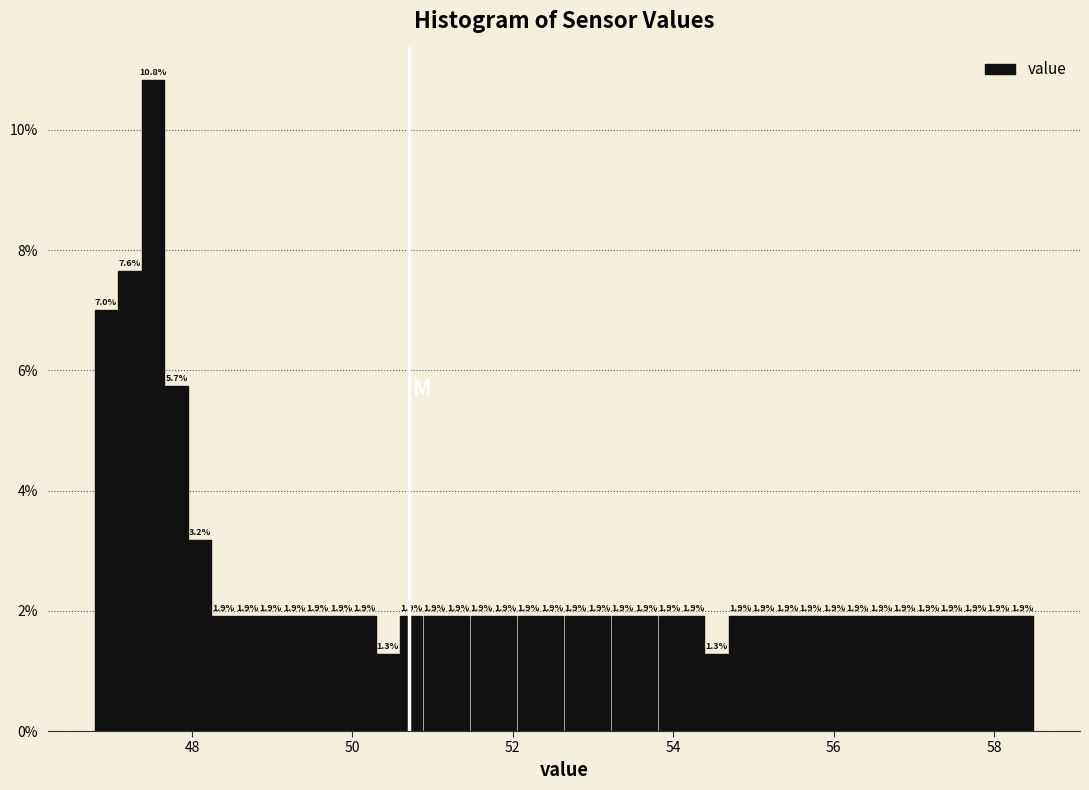

Around what value on the x-axis is the tallest bar? Give the approximate position of its centre, as read against the axis.

47.6